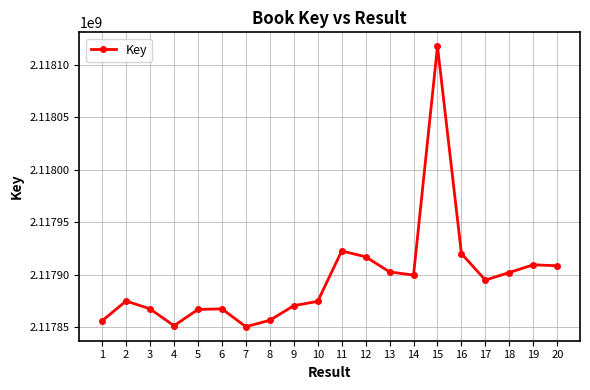

What is the difference between the values at 17 and 12?

22146